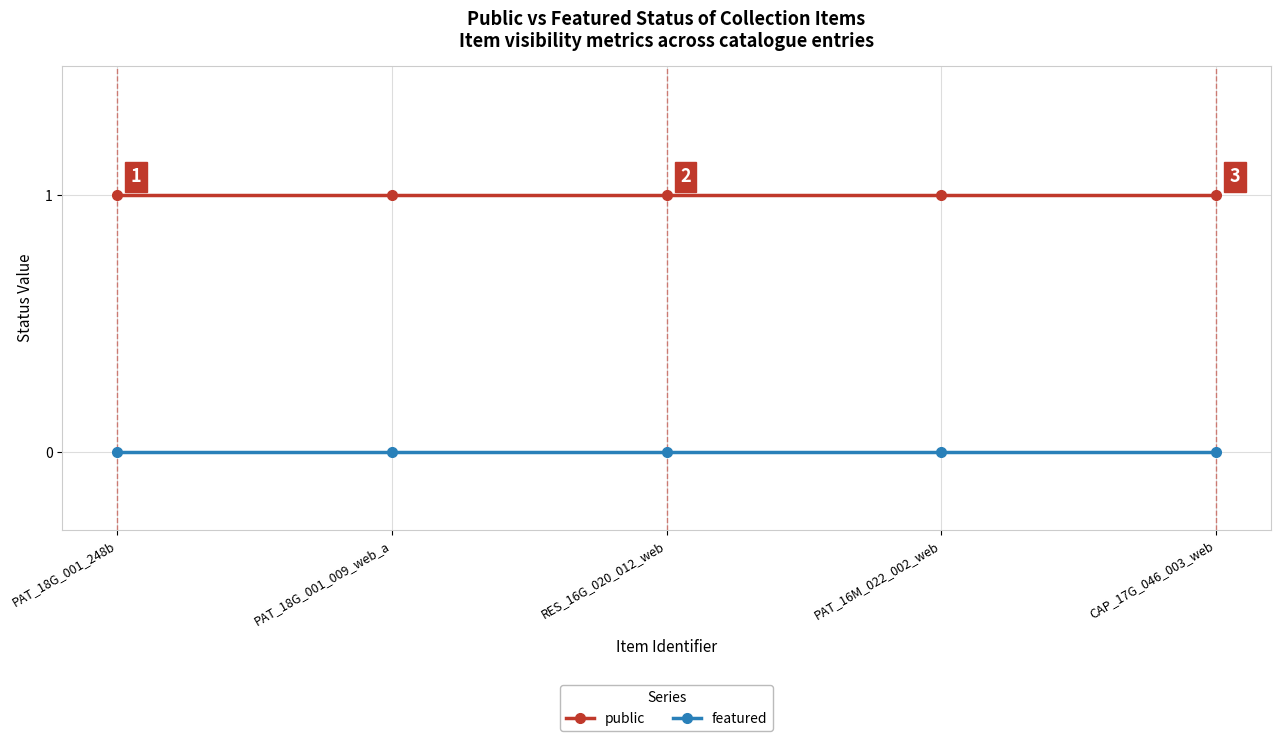

Reading right to left, list all the values displayed in this chart.

public: 1	1	1	1	1
featured: 0	0	0	0	0